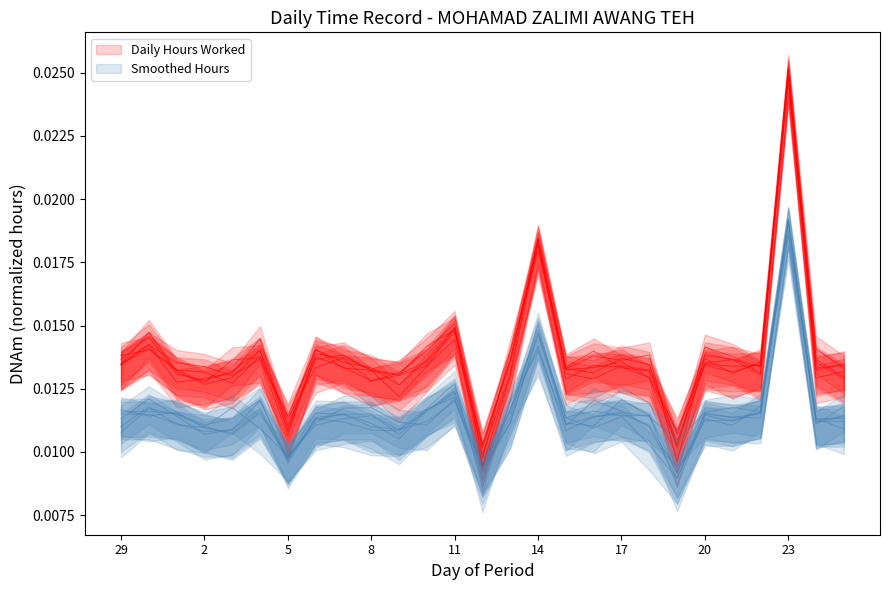

How many categories are shown in the chart?

27